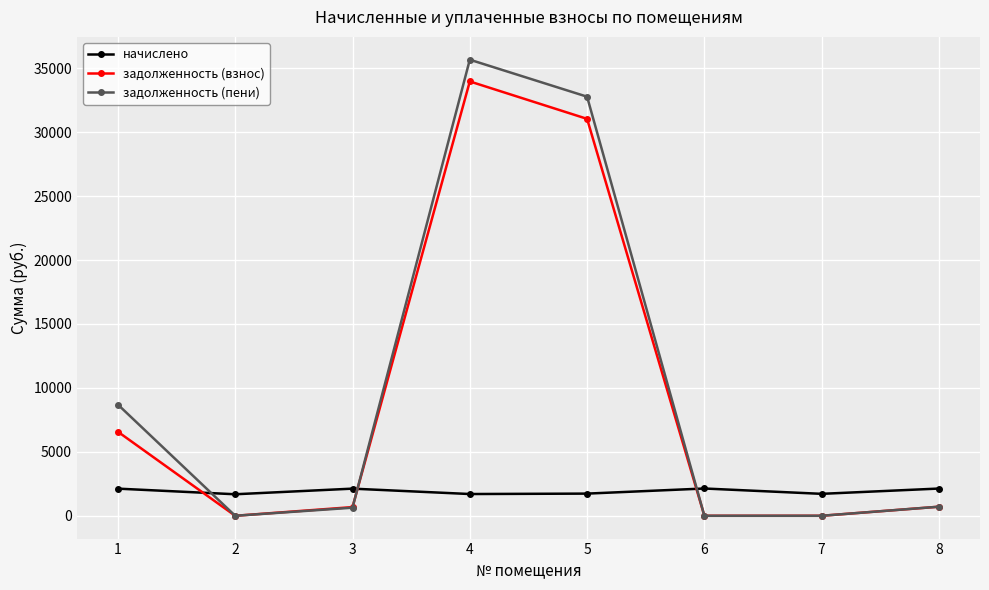

Which series has the largest total across all categories?

задолженность (пени)